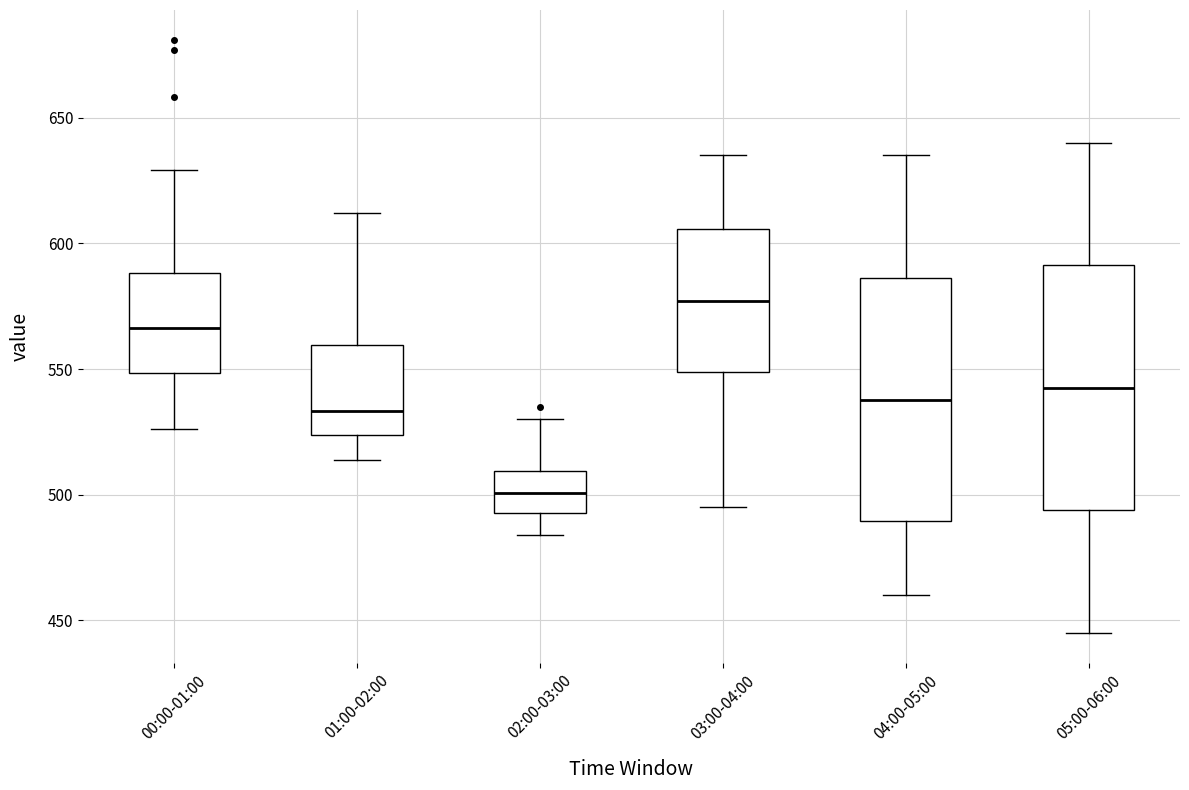

Where is the lower edge of the box for 01:00-02:00 on the y-axis? The values are not printed on the chart, so give them approximately, as read against the axis.

525